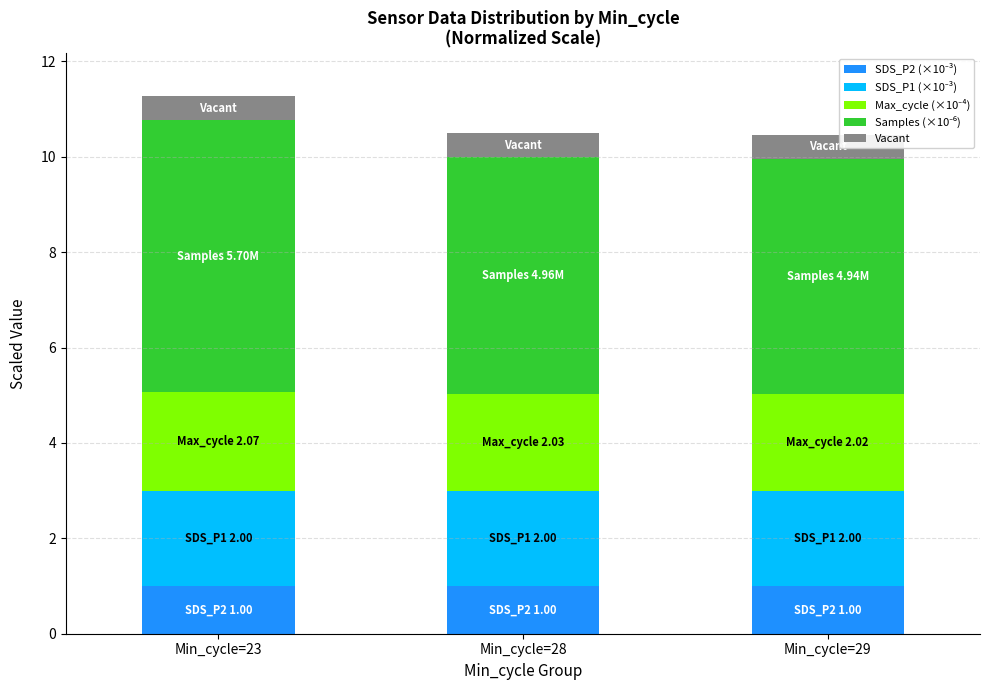

What is the total value across all series at Min_cycle=28?

10.5